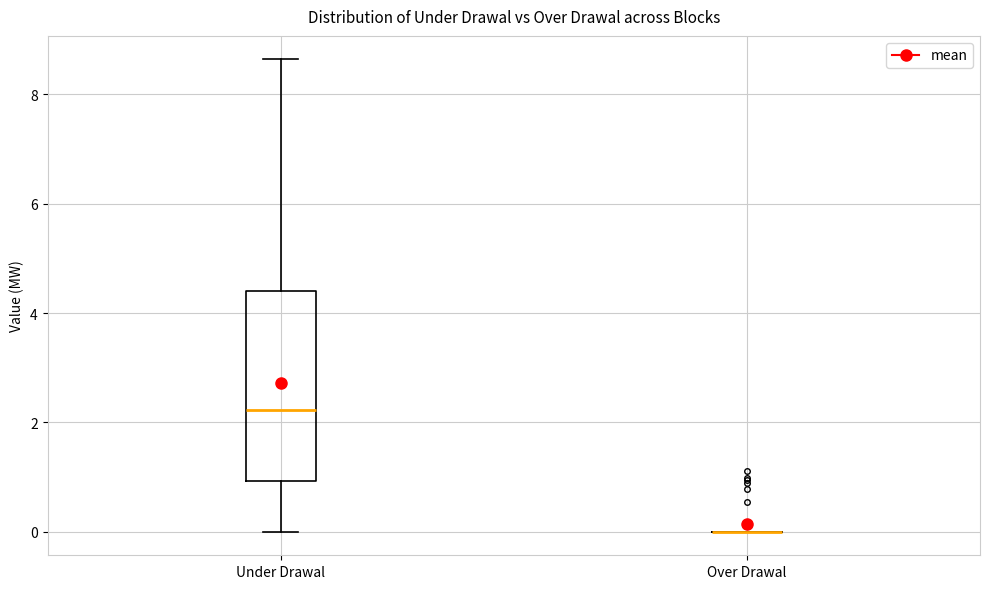

Comparing the boxes themselves (not the whiskers), which one is the tallest?

Under Drawal